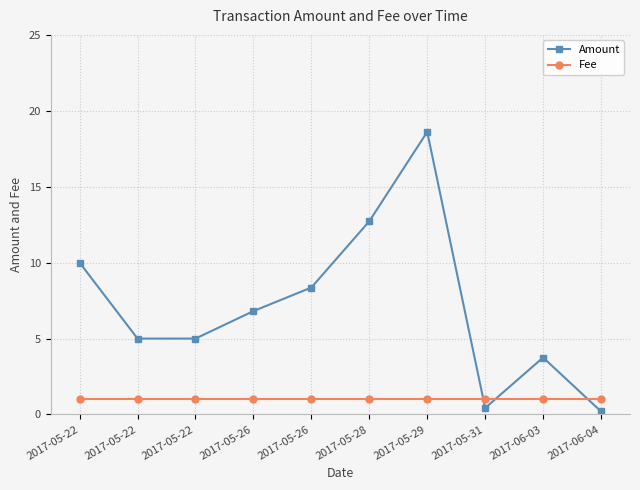

Is this an area chart (filled region under the line)?

No